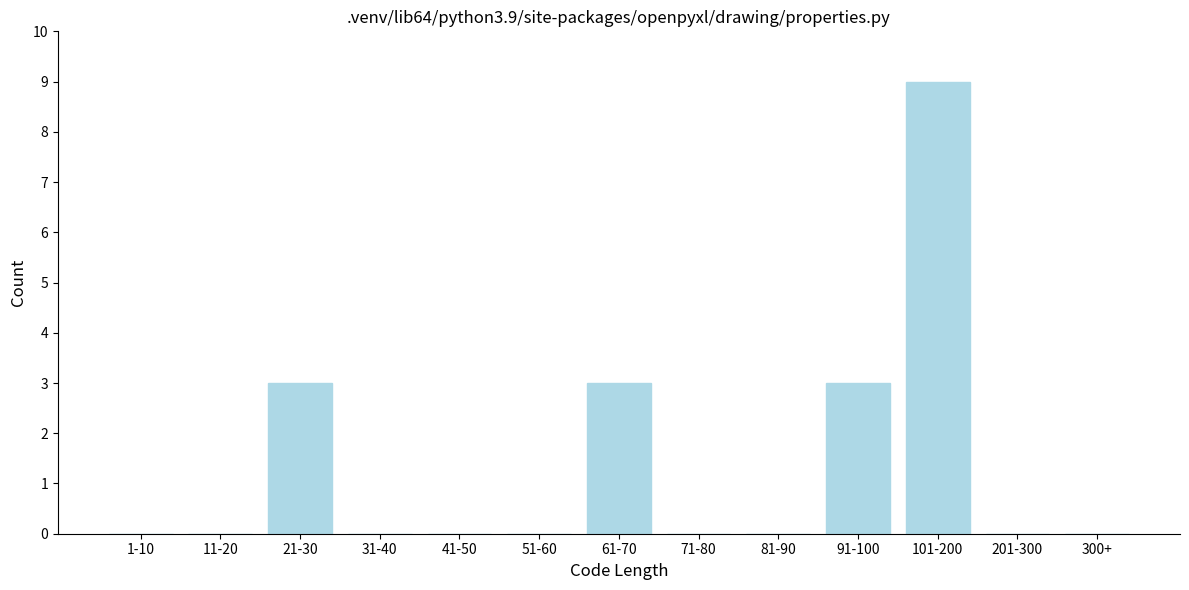

Reading left to right, transcribe all the data shown in this chart.

1-10=0	11-20=0	21-30=3	31-40=0	41-50=0	51-60=0	61-70=3	71-80=0	81-90=0	91-100=3	101-200=9	201-300=0	300+=0